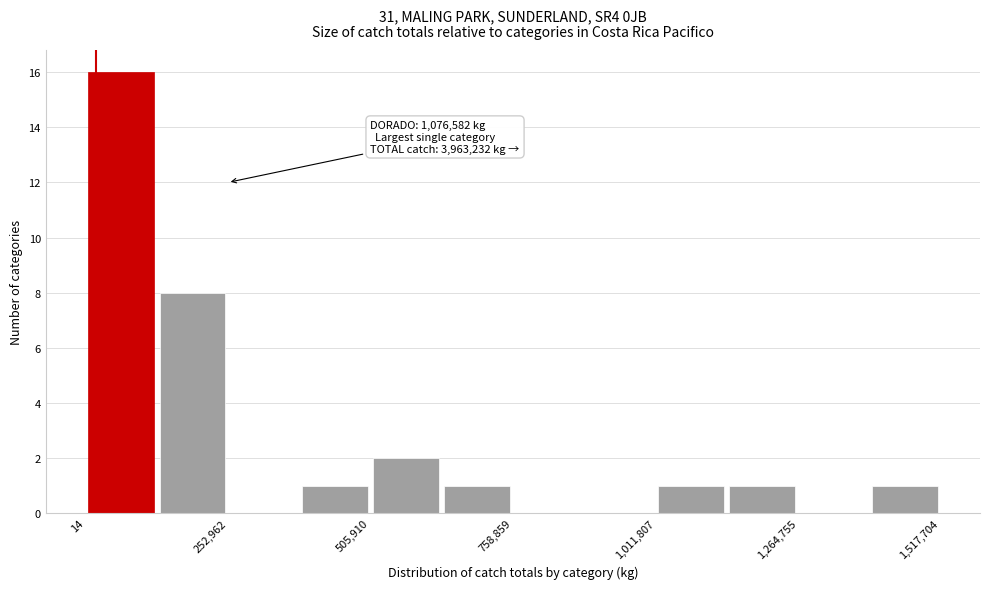

Read against the x-axis, roughly where is the centre of the tallest bar?

50000